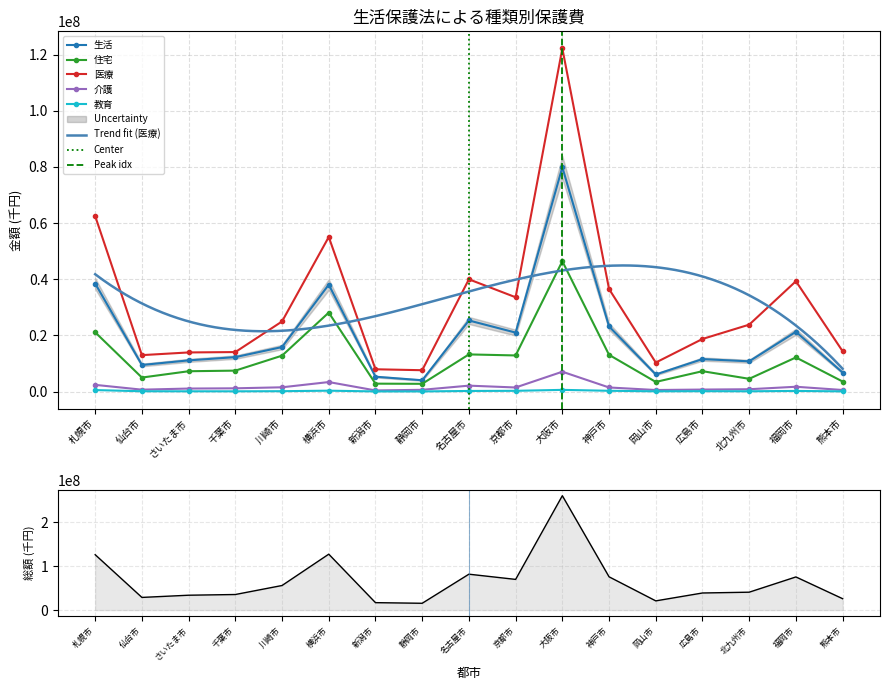

List the labels in order of 教育 value, smallest first.

静岡市, 新潟市, 熊本市, 千葉市, 岡山市, さいたま市, 北九州市, 仙台市, 川崎市, 広島市, 名古屋市, 福岡市, 京都市, 神戸市, 横浜市, 札幌市, 大阪市